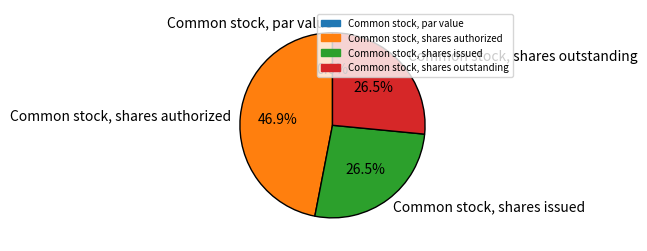

What percentage is the Common stock, shares issued slice, to the nearest percent?

27%